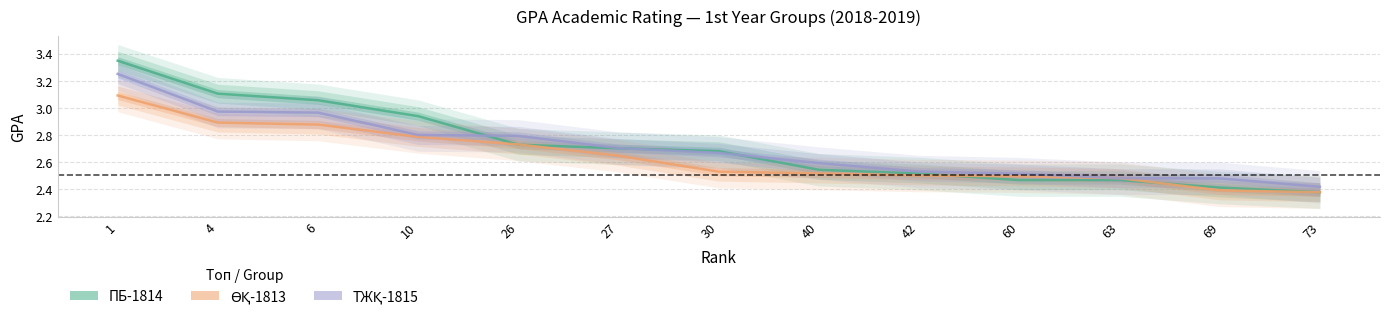

What is the difference between the highest and lowest values at 4?

0.2